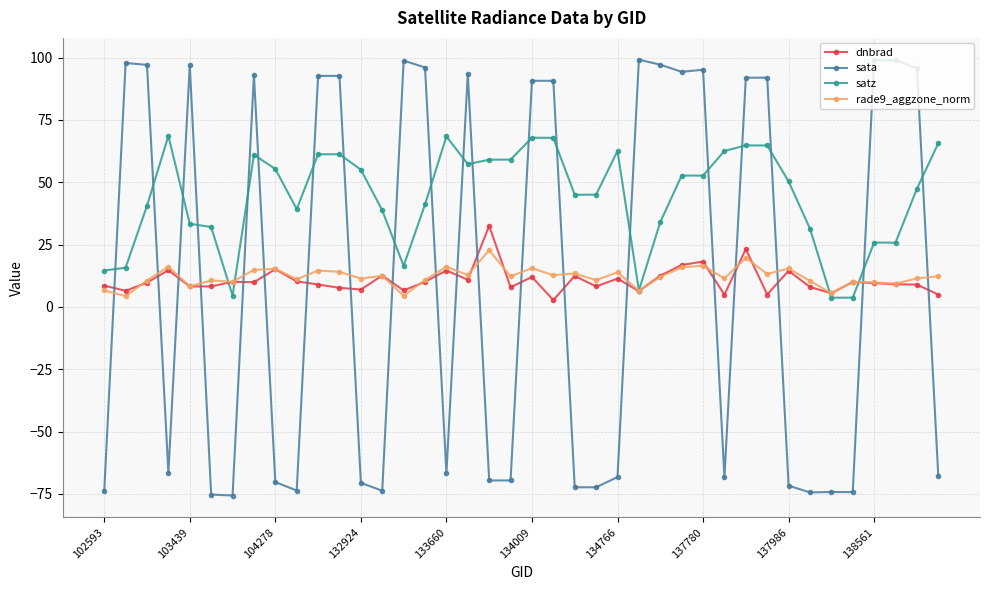

How many series are shown in this chart?

4